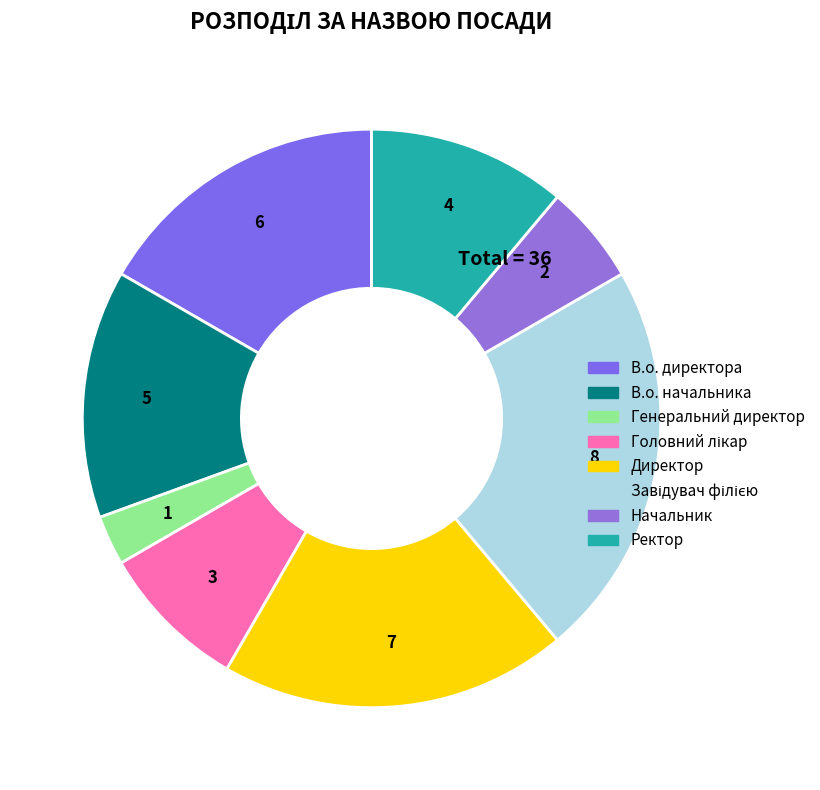

Is it true that Ректор is 17% of the pie?

False